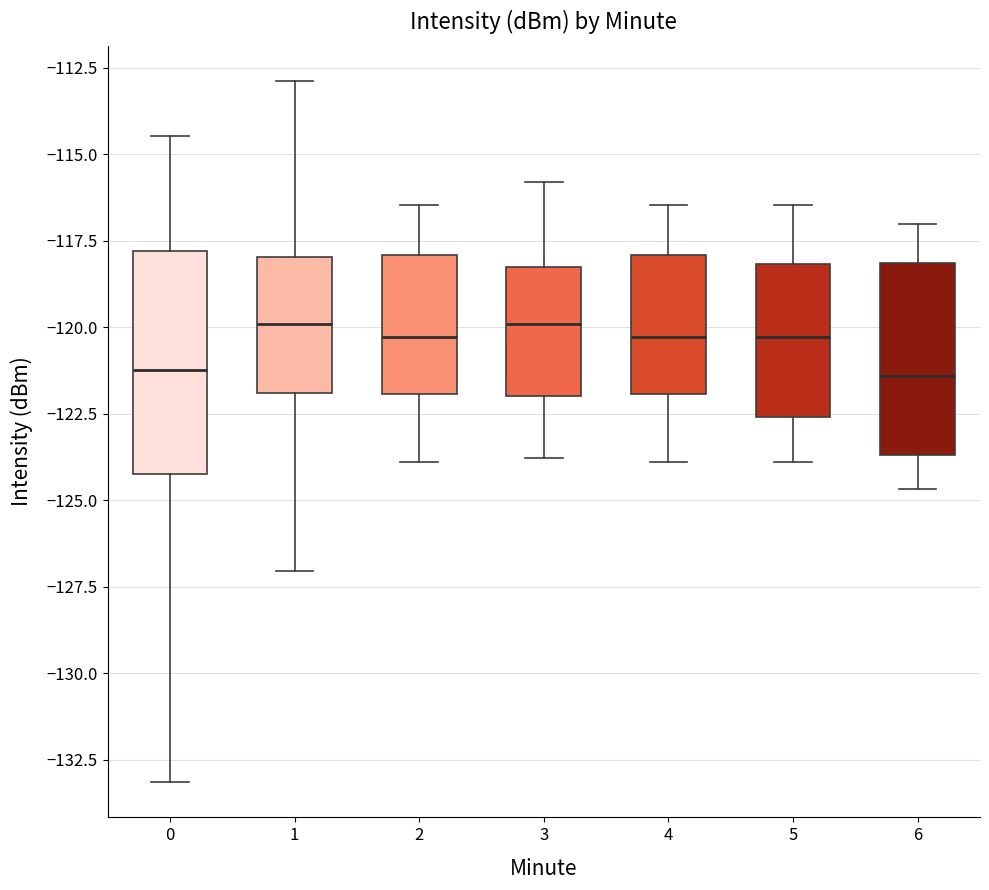

Reading left to right, read every box against the y-axis: the position of its median line, the range the box covers, and the ends of its whiskers. The values are not printed on the chart, so give them approximately, as read against the axis.

0: median -121.0, box -124.0 to -118.0, whiskers -133.0 to -114.5
1: median -120.0, box -122.0 to -118.0, whiskers -127.0 to -113.0
2: median -120.5, box -122.0 to -118.0, whiskers -124.0 to -116.5
3: median -120.0, box -122.0 to -118.5, whiskers -124.0 to -116.0
4: median -120.5, box -122.0 to -118.0, whiskers -124.0 to -116.5
5: median -120.5, box -122.5 to -118.0, whiskers -124.0 to -116.5
6: median -121.5, box -123.5 to -118.0, whiskers -124.5 to -117.0